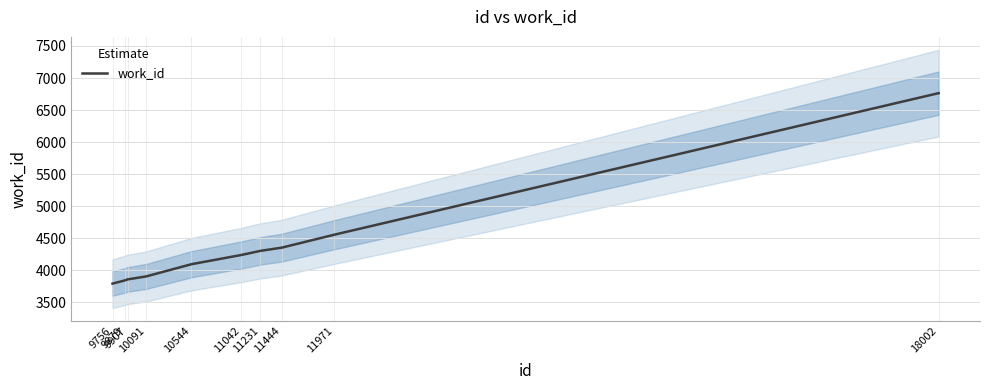

Rank the categories by value from highest to lowest.

18002, 11971, 11444, 11231, 11042, 10544, 10091, 9907, 9879, 9756